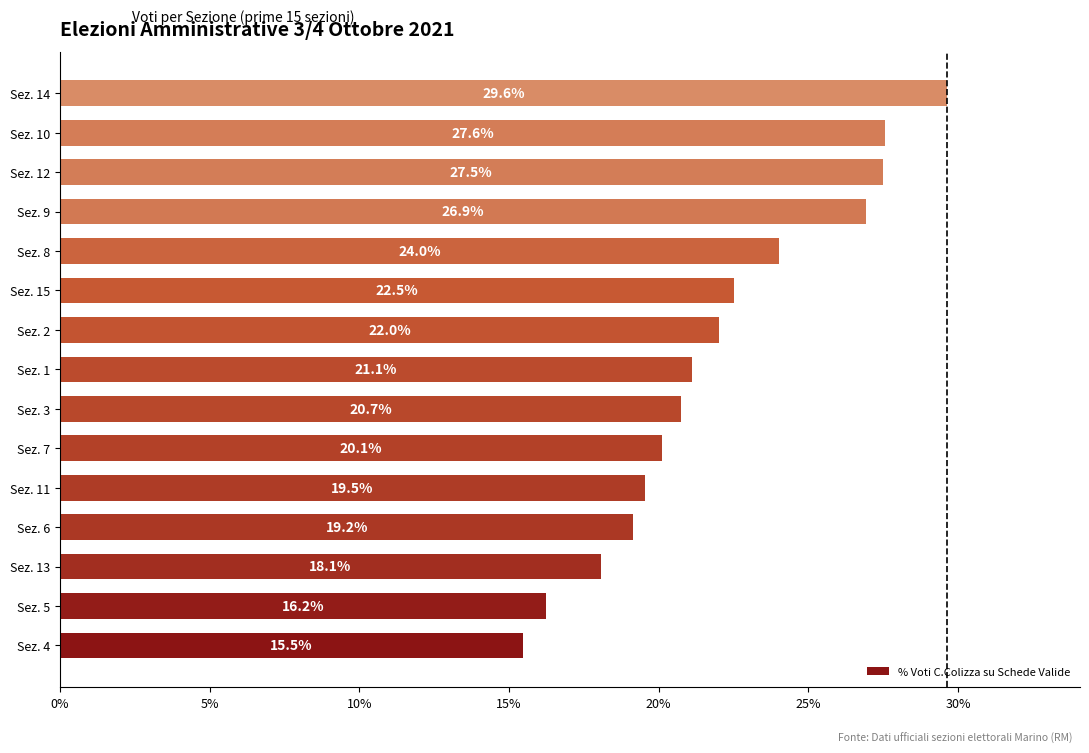

Does the chart contain any negative values?

No